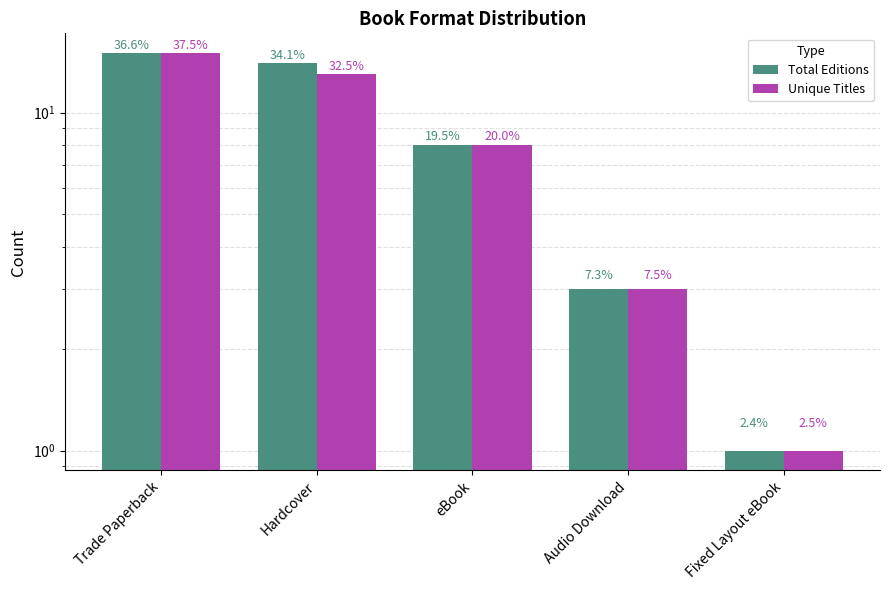

At Fixed Layout eBook, list the series in order from largest to smallest.

Total Editions, Unique Titles